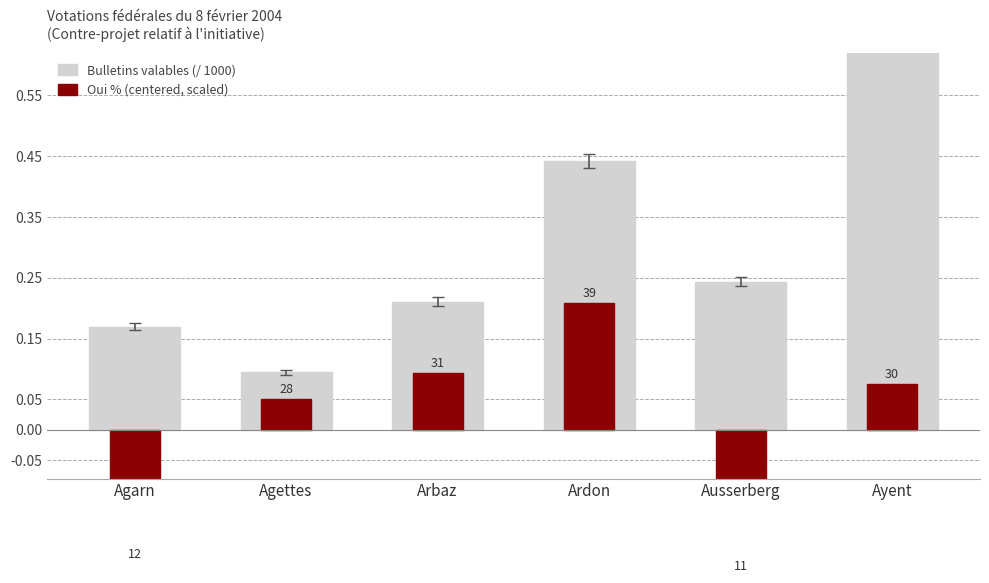

Reading left to right, extract all data points from this chart.

Bulletins valables (/ 1000): Agarn=0.2	Agettes=0.1	Arbaz=0.2	Ardon=0.4	Ausserberg=0.2	Ayent=0.7
Oui % (centered, scaled): Agarn=-0.2	Agettes=0.1	Arbaz=0.1	Ardon=0.2	Ausserberg=-0.2	Ayent=0.1